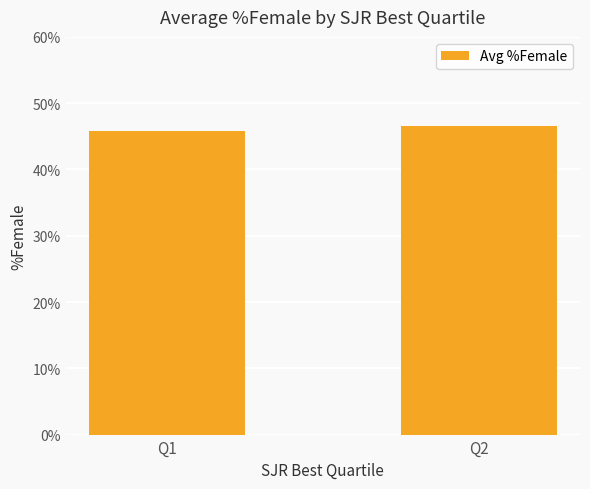

Rank the categories by value from lowest to highest.

Q1, Q2